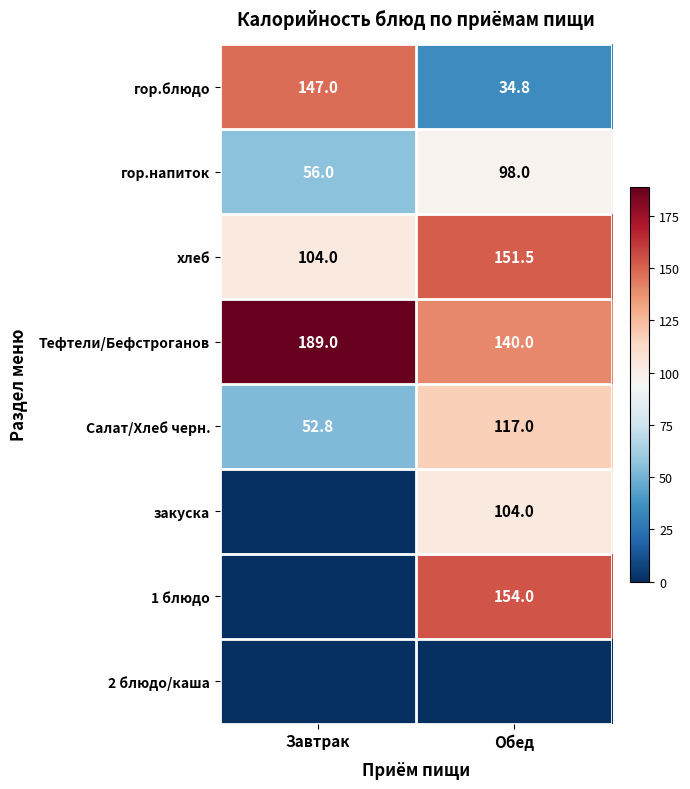

Rank the categories by Салат/Хлеб черн. value from lowest to highest.

Завтрак, Обед